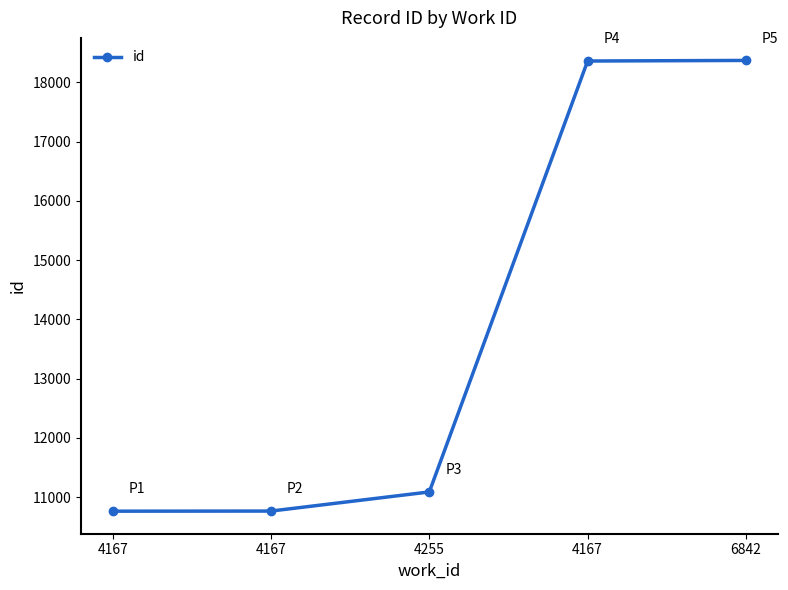

How many data points are less than 11086?

2